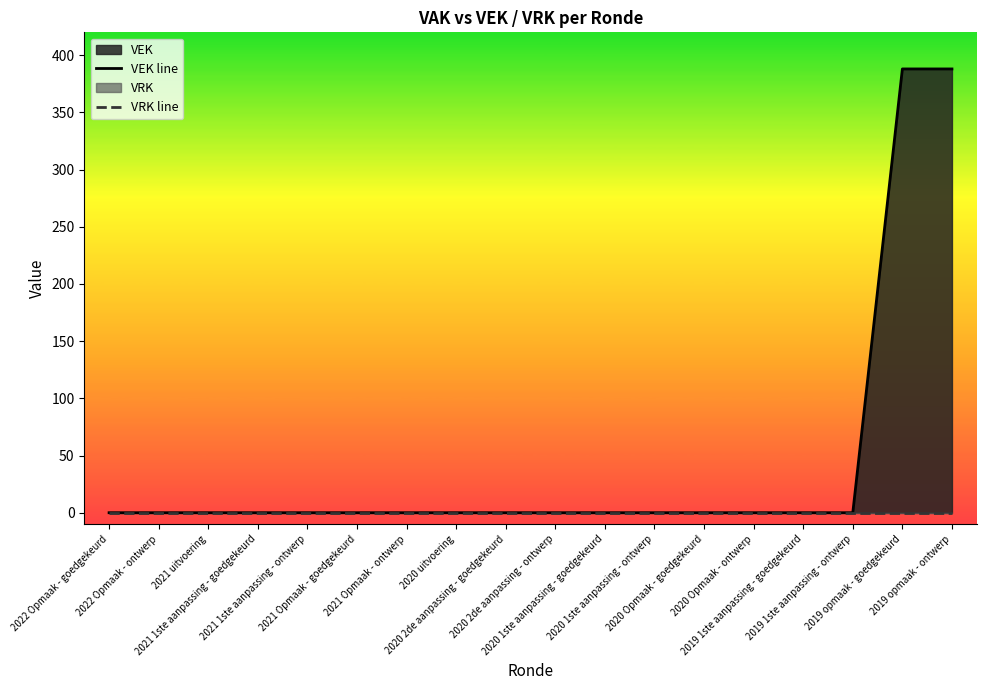

What is the label of the 3rd point from the right?

2019 1ste aanpassing - ontwerp